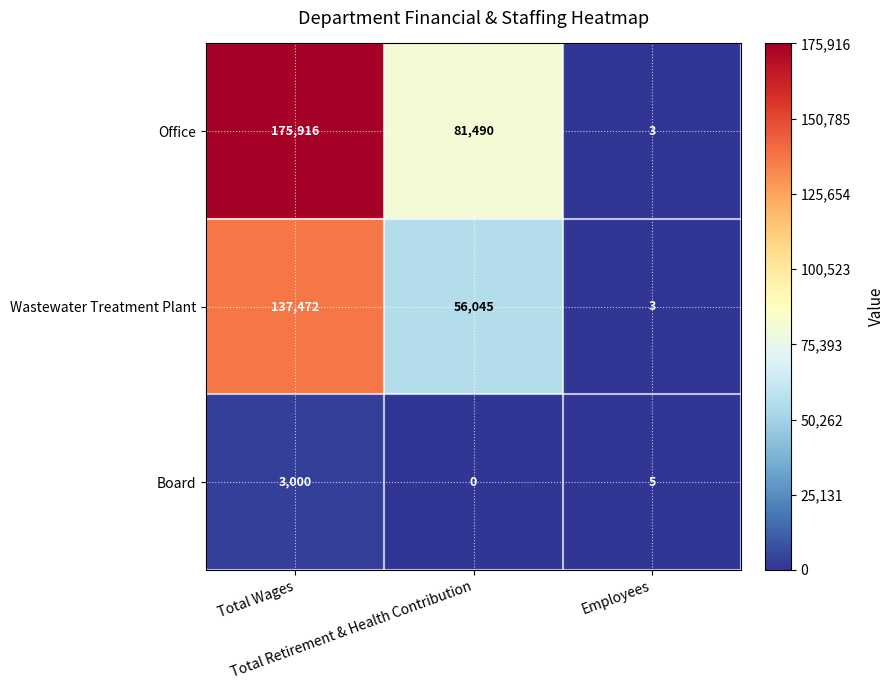

List the series in order of their overall mean, highest first.

Office, Wastewater Treatment Plant, Board